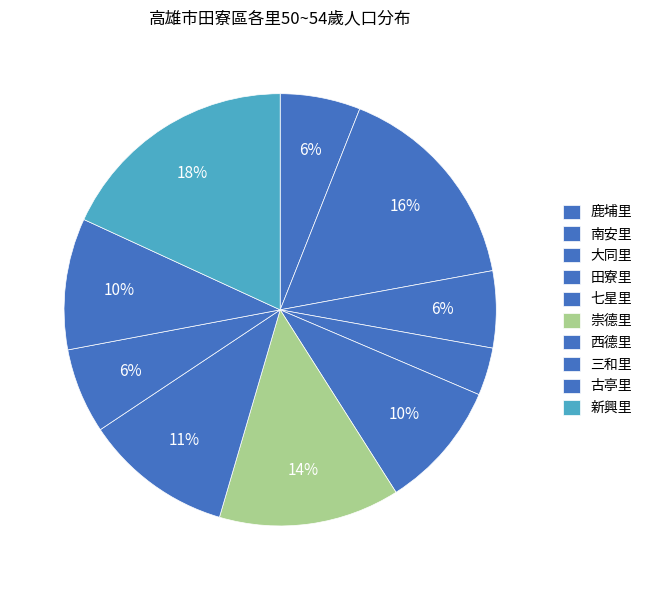

Is it true that 南安里 is 16% of the pie?

True